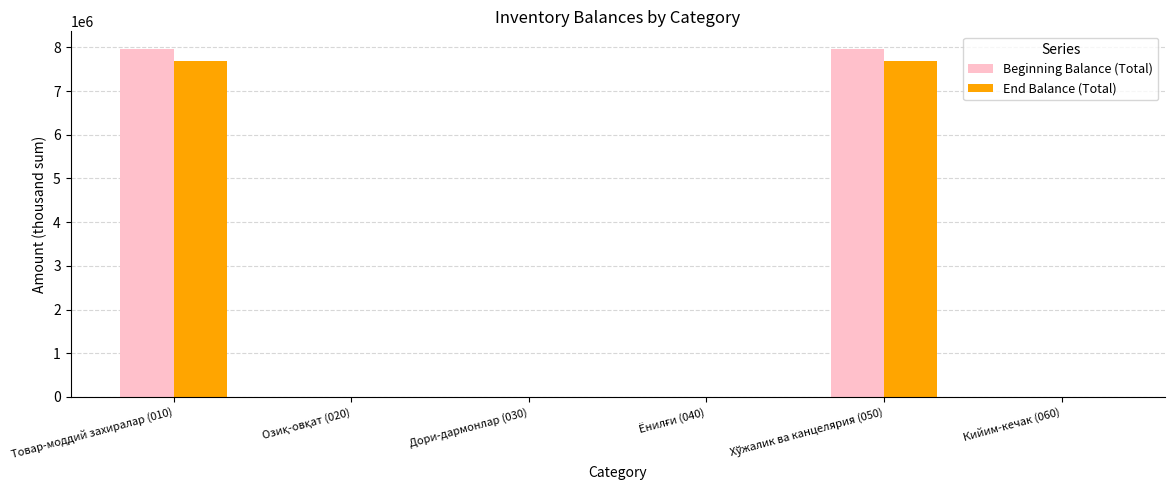

True or false: End Balance (Total) has a value of 0 at Дори-дармонлар (030).

True